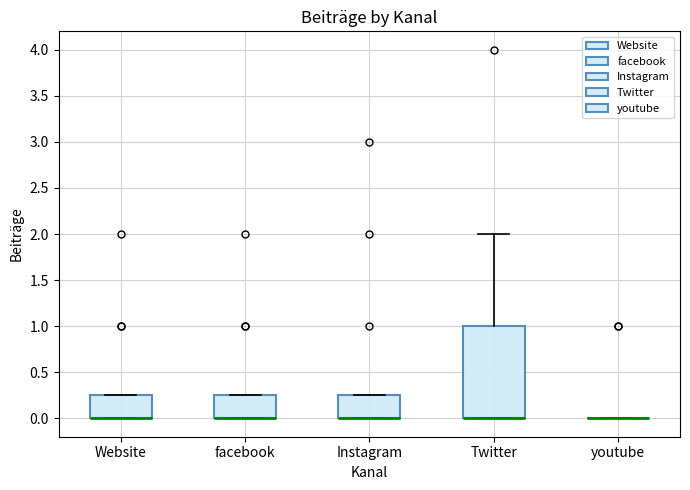

Reading left to right, read every box against the y-axis: the position of its median line, the range the box covers, and the ends of its whiskers. The values are not printed on the chart, so give them approximately, as read against the axis.

Website: median 0.00 (drawn on the box's lower edge), box 0.00 to 0.25, whiskers 0.00 to 0.25
facebook: median 0.00 (drawn on the box's lower edge), box 0.00 to 0.25, whiskers 0.00 to 0.25
Instagram: median 0.00 (drawn on the box's lower edge), box 0.00 to 0.25, whiskers 0.00 to 0.25
Twitter: median 0.00 (drawn on the box's lower edge), box 0.00 to 1.00, whiskers 0.00 to 2.00
youtube: box collapsed to a line at 0.00, whiskers 0.00 to 0.00